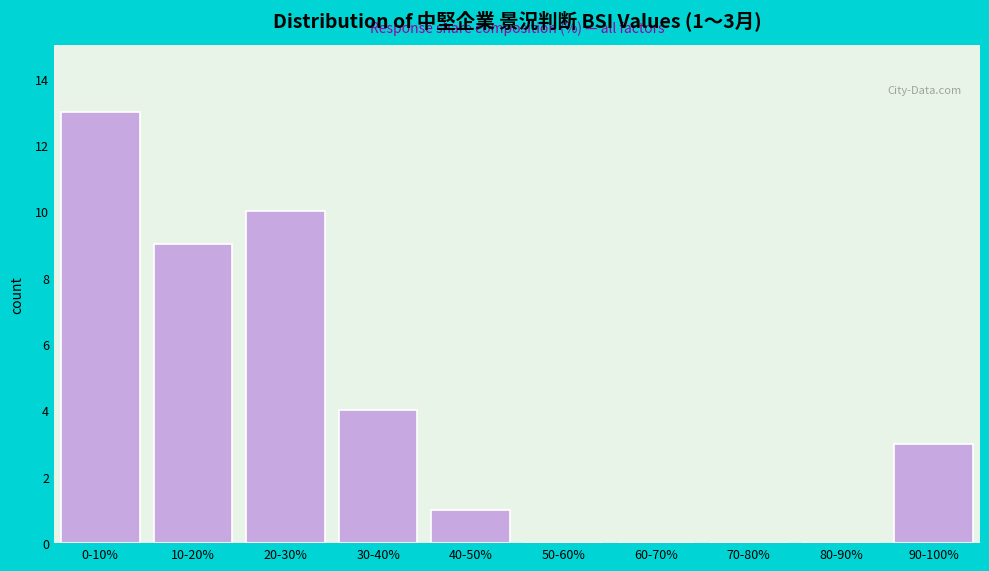

Reading left to right, extract all data points from this chart.

0-10%=13	10-20%=9	20-30%=10	30-40%=4	40-50%=1	50-60%=0	60-70%=0	70-80%=0	80-90%=0	90-100%=3